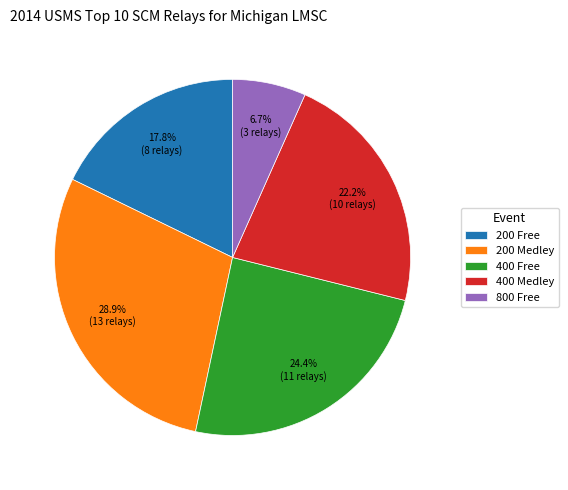

Which slice is the smallest?

800 Free